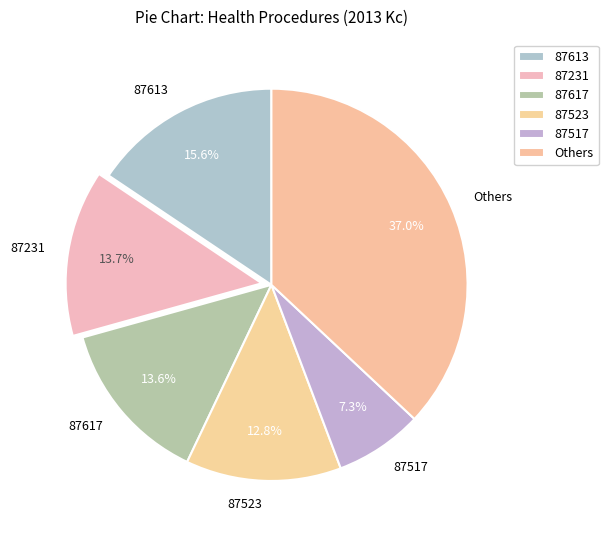

Is there any slice that represents more than half of the pie?

No